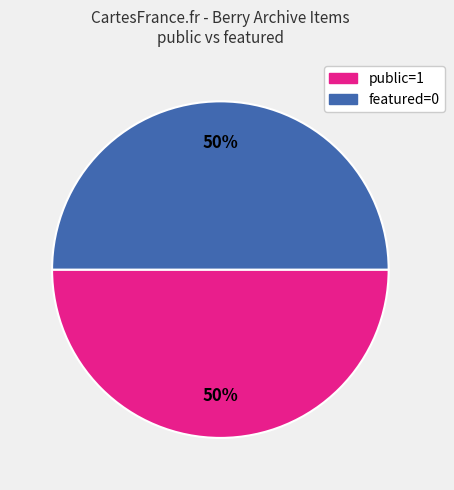

Count the number of slices in the pie.

2